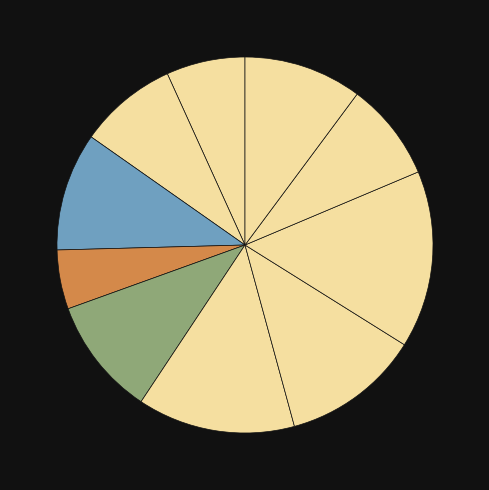

How many segments does this pie chart have?

10